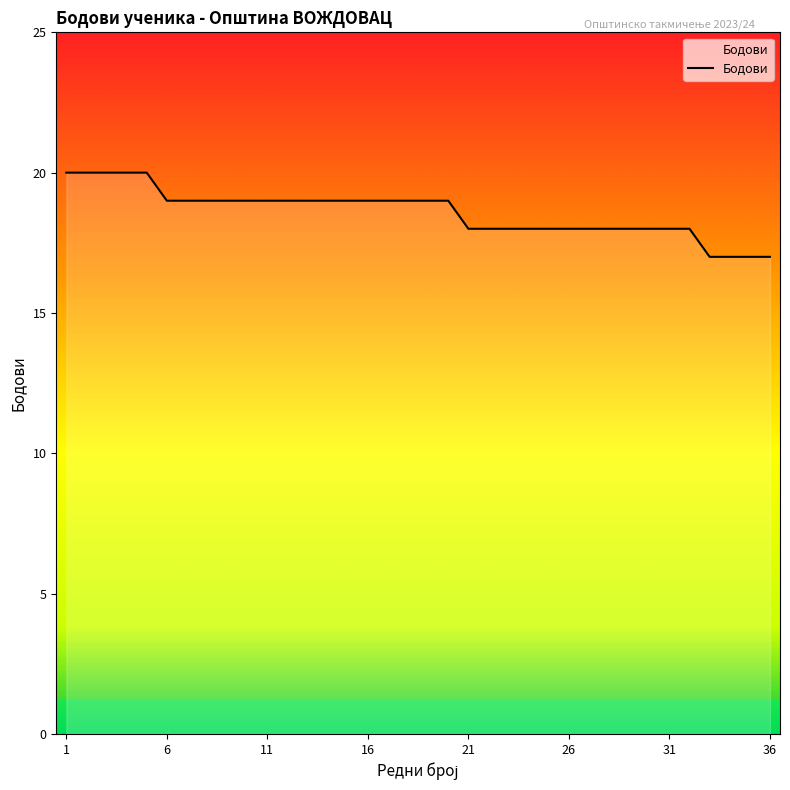

What is the difference between the maximum and minimum values?

3